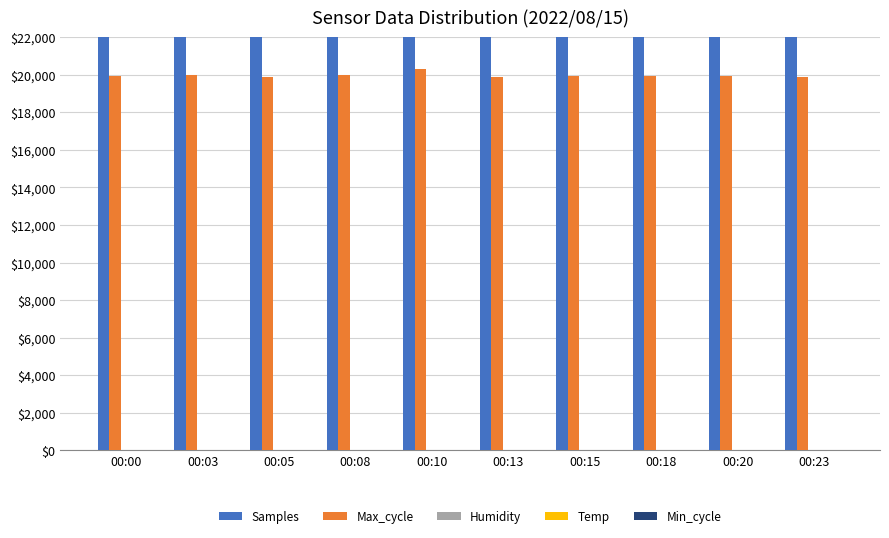

Reading right to left, transcribe all the data shown in this chart.

Samples: 00:23=5093818.0	00:20=5093828.0	00:18=5093595.0	00:15=5093851.0	00:13=5094094.0	00:10=5094112.0	00:08=5093932.0	00:05=5094172.0	00:03=5094212.0	00:00=5094294.0
Max_cycle: 00:23=19912.0	00:20=19915.0	00:18=19953.0	00:15=19916.0	00:13=19908.0	00:10=20332.0	00:08=19990.0	00:05=19908.0	00:03=19987.0	00:00=19918.0
Humidity: 00:23=0.5	00:20=0.5	00:18=0.5	00:15=0.5	00:13=0.5	00:10=0.5	00:08=0.5	00:05=0.5	00:03=0.5	00:00=0.5
Temp: 00:23=0.0	00:20=0.0	00:18=0.0	00:15=0.0	00:13=0.0	00:10=0.0	00:08=0.0	00:05=0.0	00:03=0.0	00:00=0.0
Min_cycle: 00:23=0.1	00:20=0.1	00:18=0.1	00:15=0.1	00:13=0.1	00:10=0.1	00:08=0.1	00:05=0.1	00:03=0.1	00:00=0.1